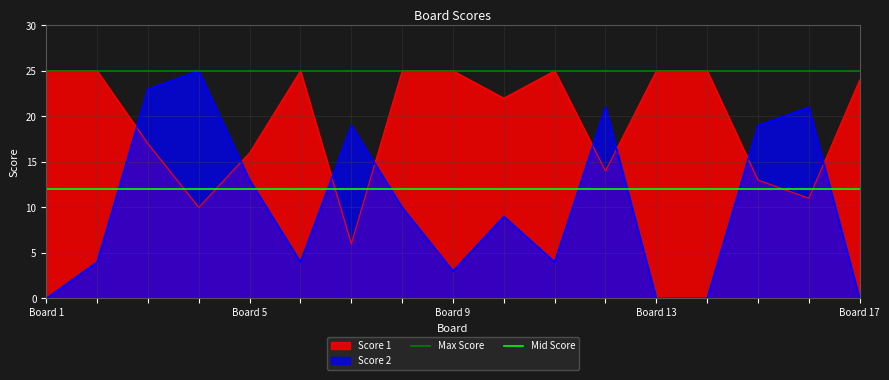

What is the value of the Mid Score point at the 2nd from the left?

12